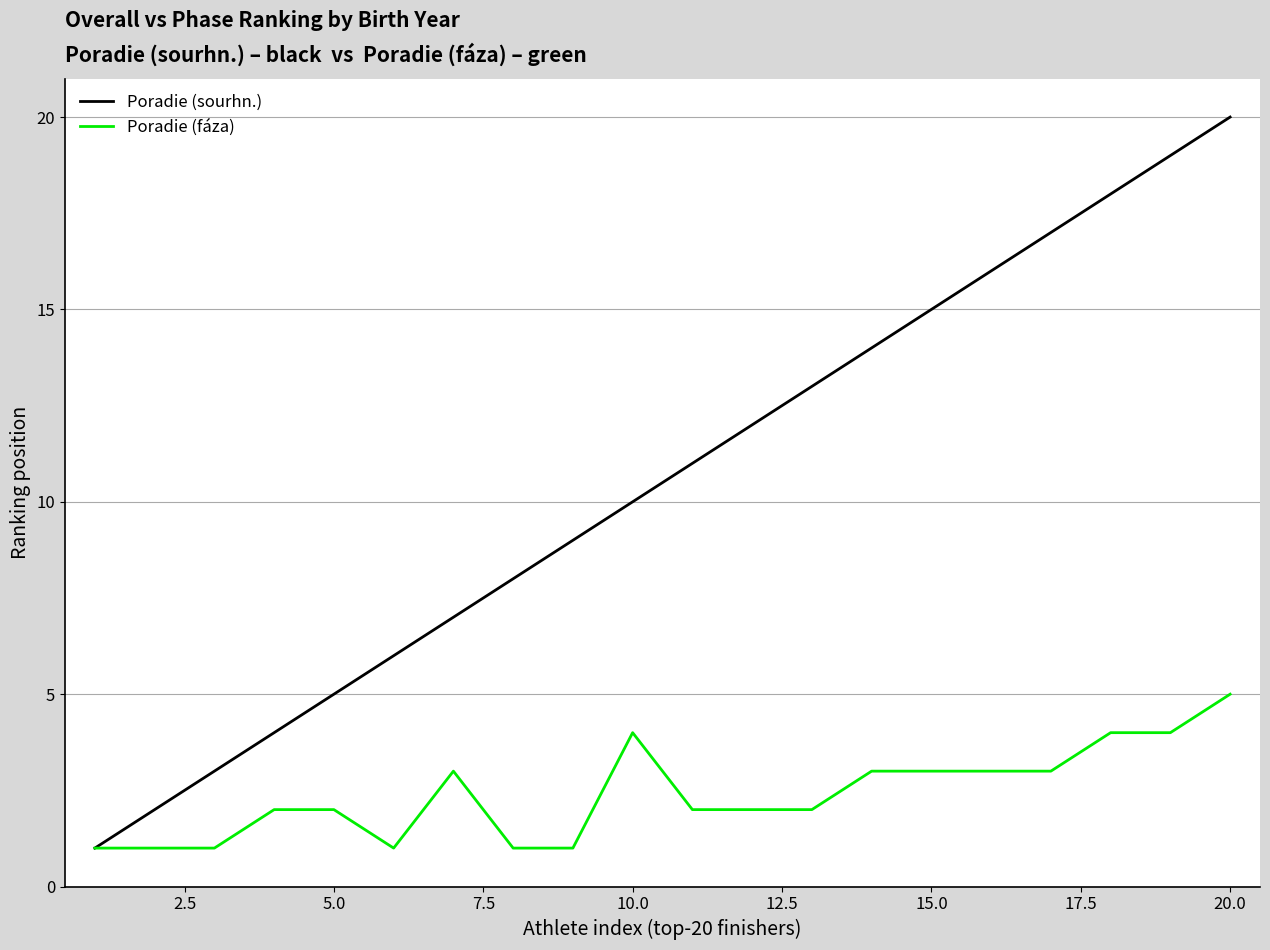

How many distinct data groups are displayed?

2